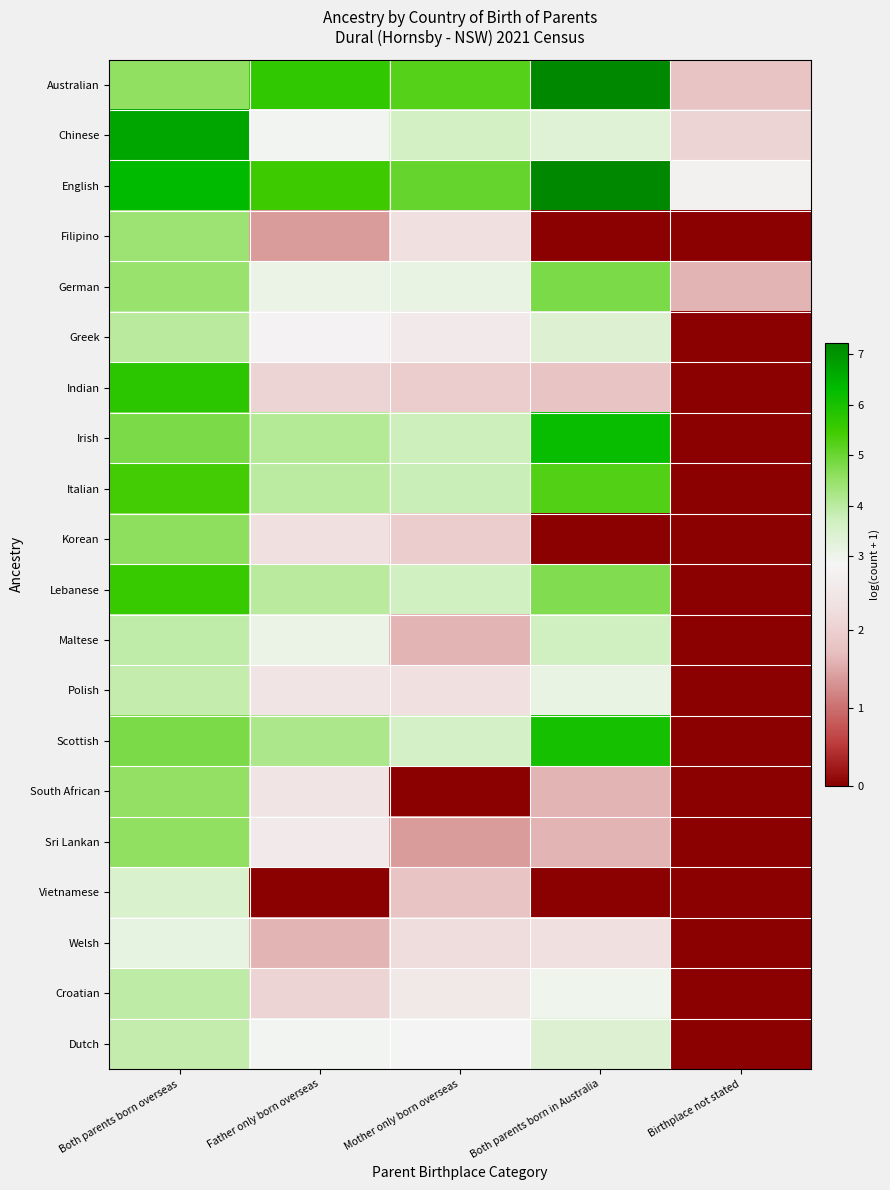

What is the total value across all series at Mother only born overseas?

55.2